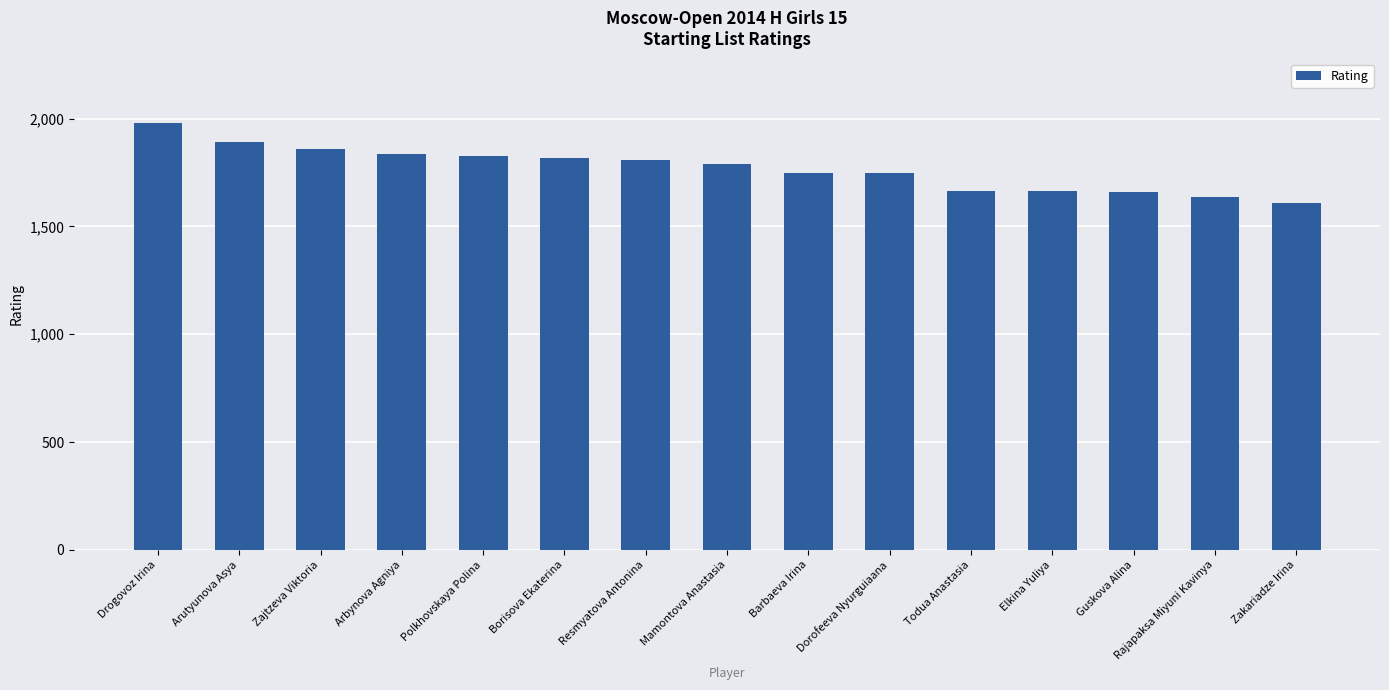

At which category does the chart reach its peak across all series?

Drogovoz Irina